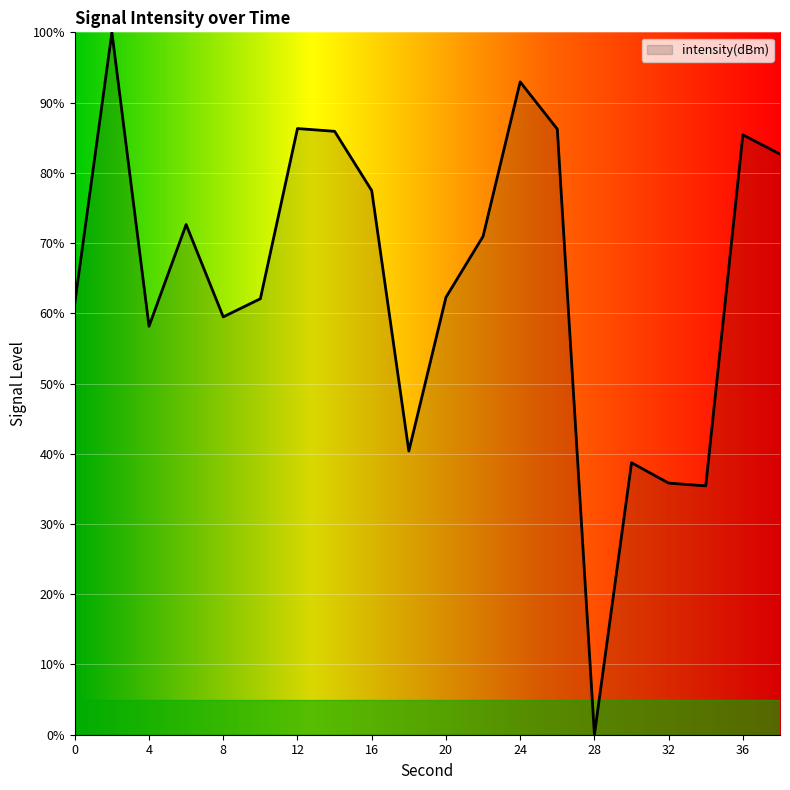

What is the difference between the maximum and minimum values?

100.0